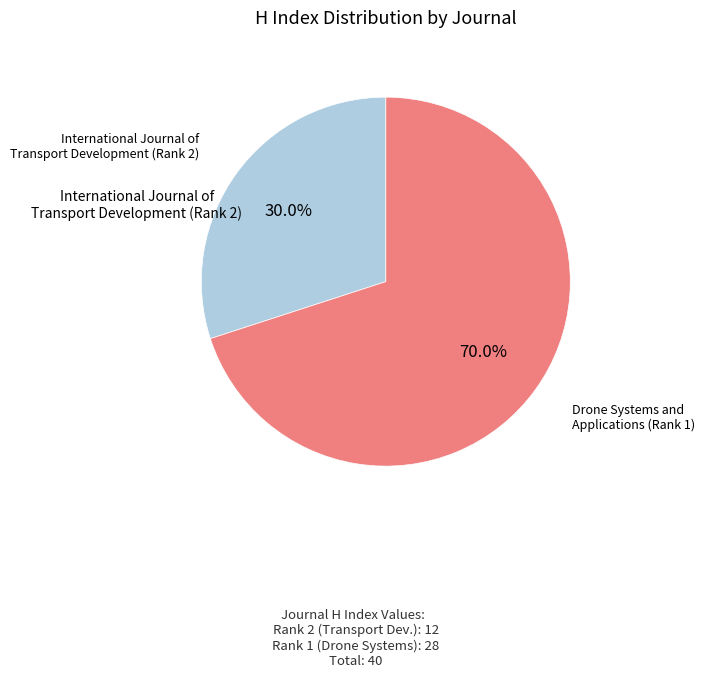

To the nearest percent, what percentage of the pie is International Journal of Transport Development (Rank 2)?

30%